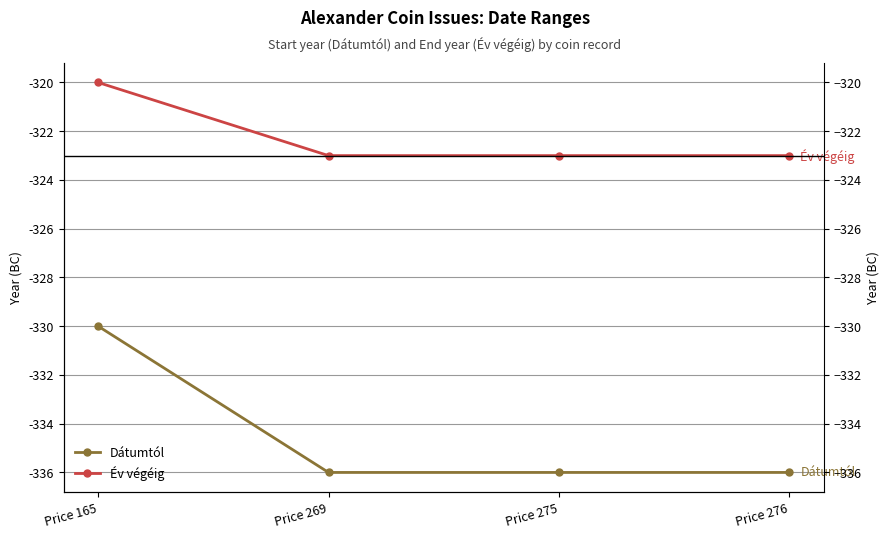

Rank the series by their maximum value, from lowest to highest.

Dátumtól, Év végéig